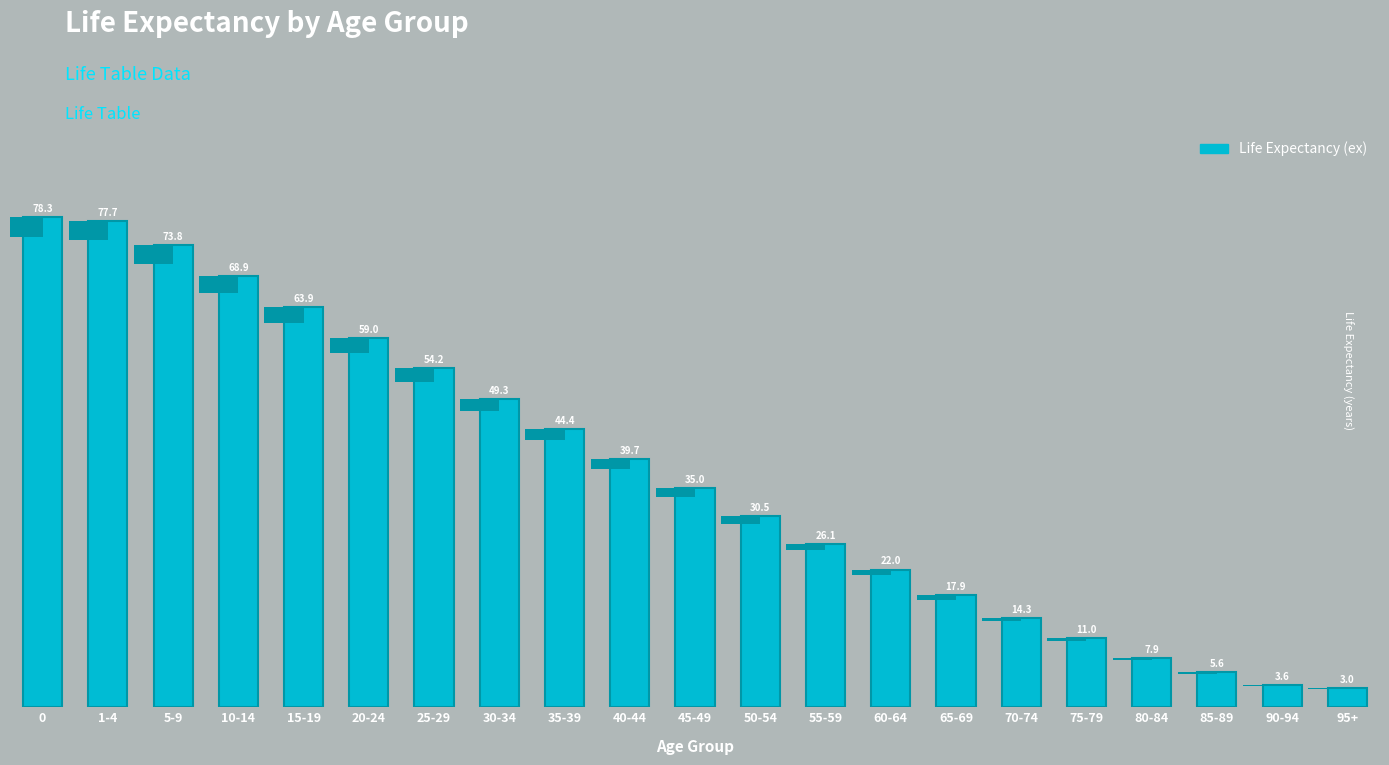

Between 5-9 and 70-74, which is larger?

5-9